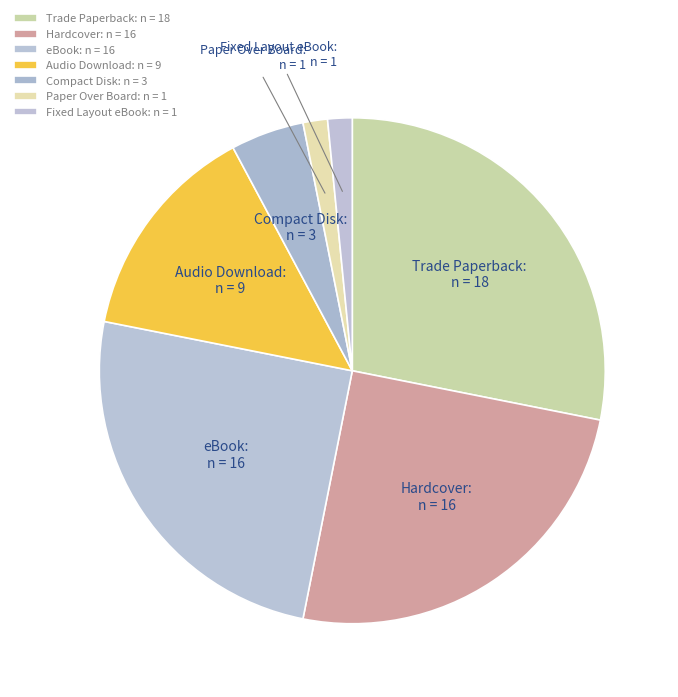

Which has a higher value, Compact Disk: n = 3 or Paper Over Board: n = 1?

Compact Disk: n = 3